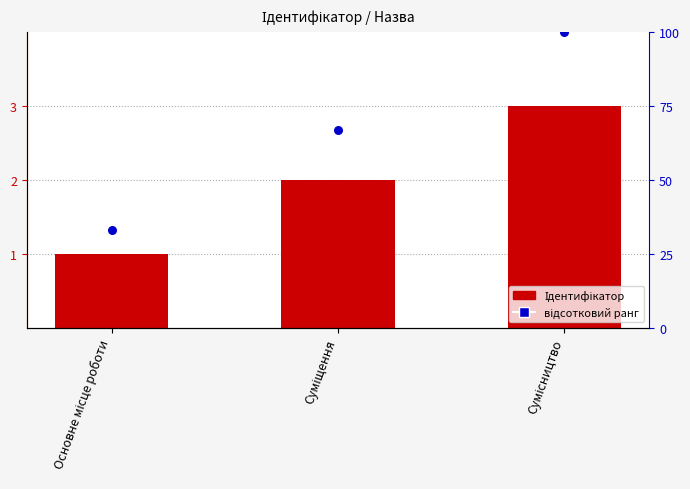

Is the value of відсотковий ранг at Сумісництво greater than the value of Ідентифікатор at Сумісництво?

Yes